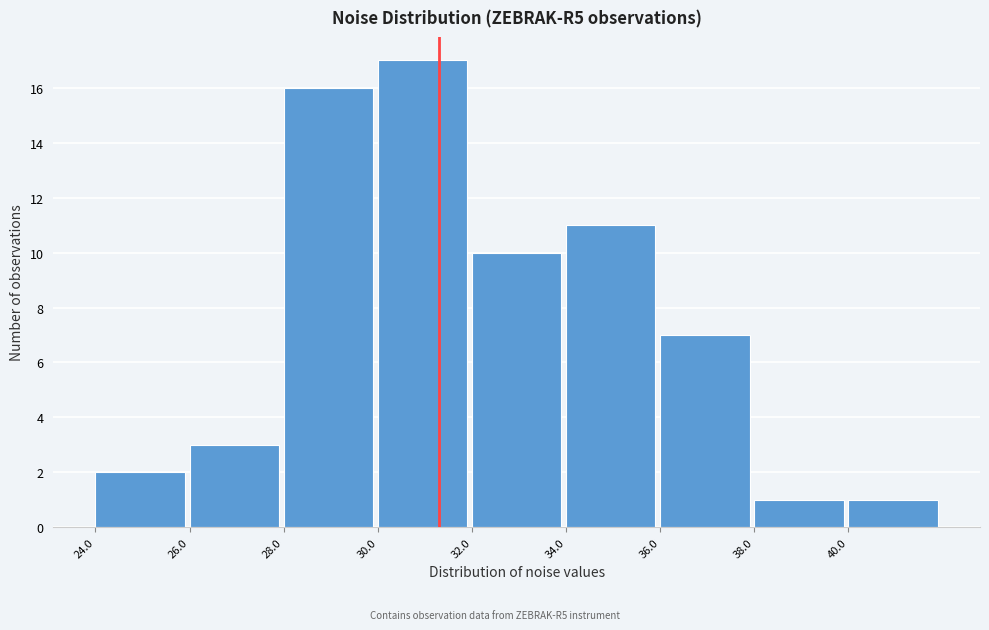

Which range on the x-axis has the tallest bar?

30 to 32